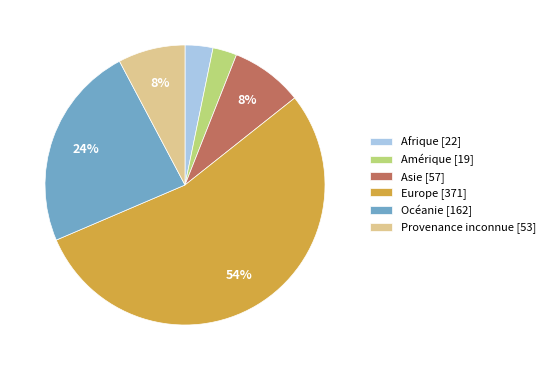

To the nearest percent, what is the combined percentage of Afrique [22] and Océanie [162]?

27%